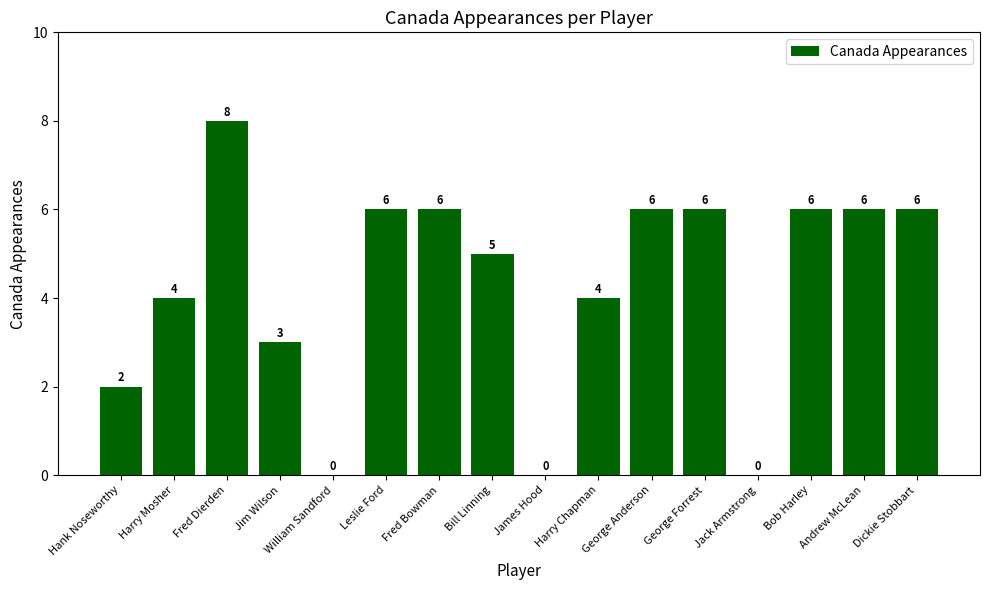

Which has a higher value, George Forrest or Jim Wilson?

George Forrest